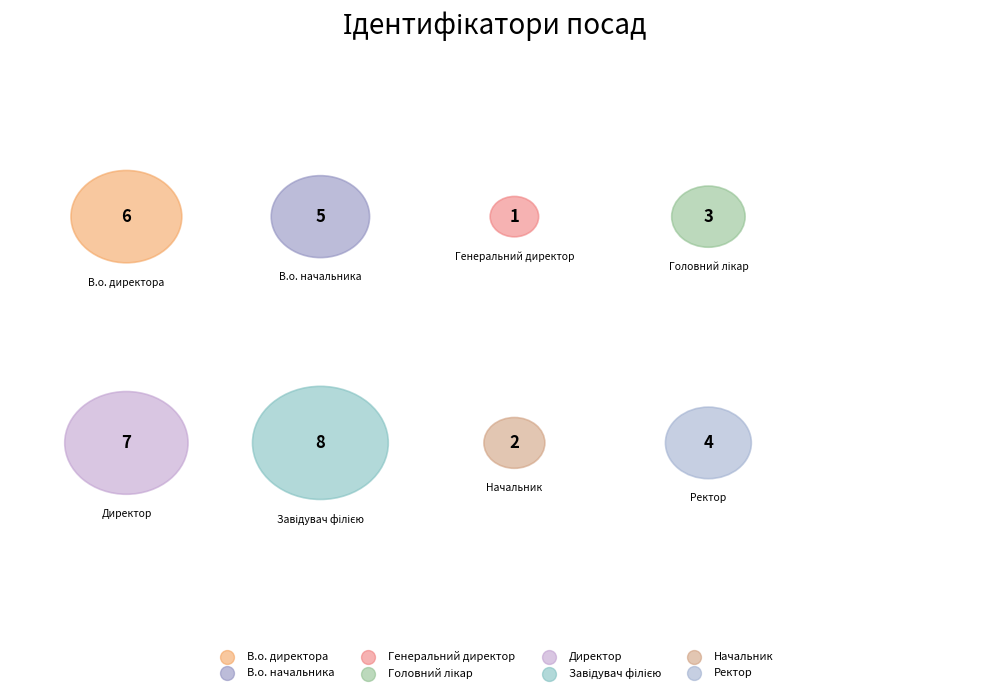

How many segments does this pie chart have?

8